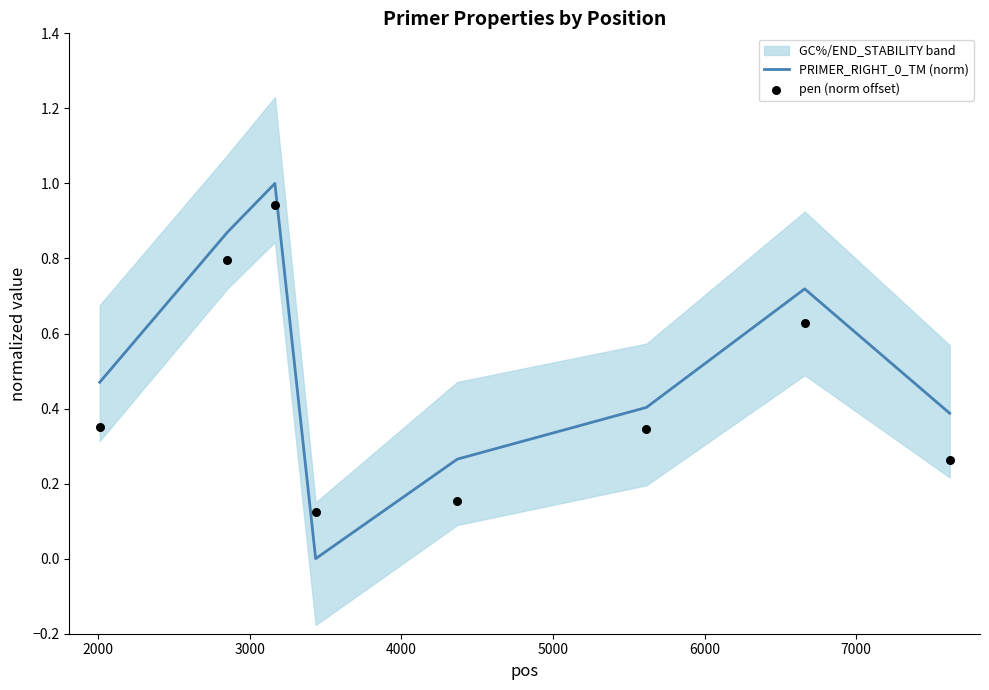

Which series reaches the maximum Y coordinate?

PRIMER_RIGHT_0_TM (norm)